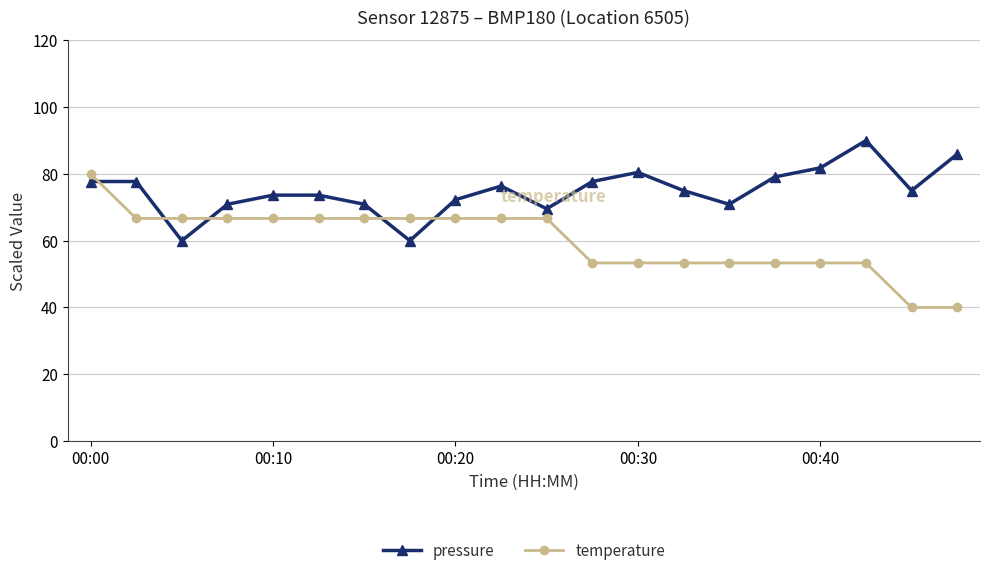

Which series ends up on top after the final intersection of temperature and pressure?

pressure